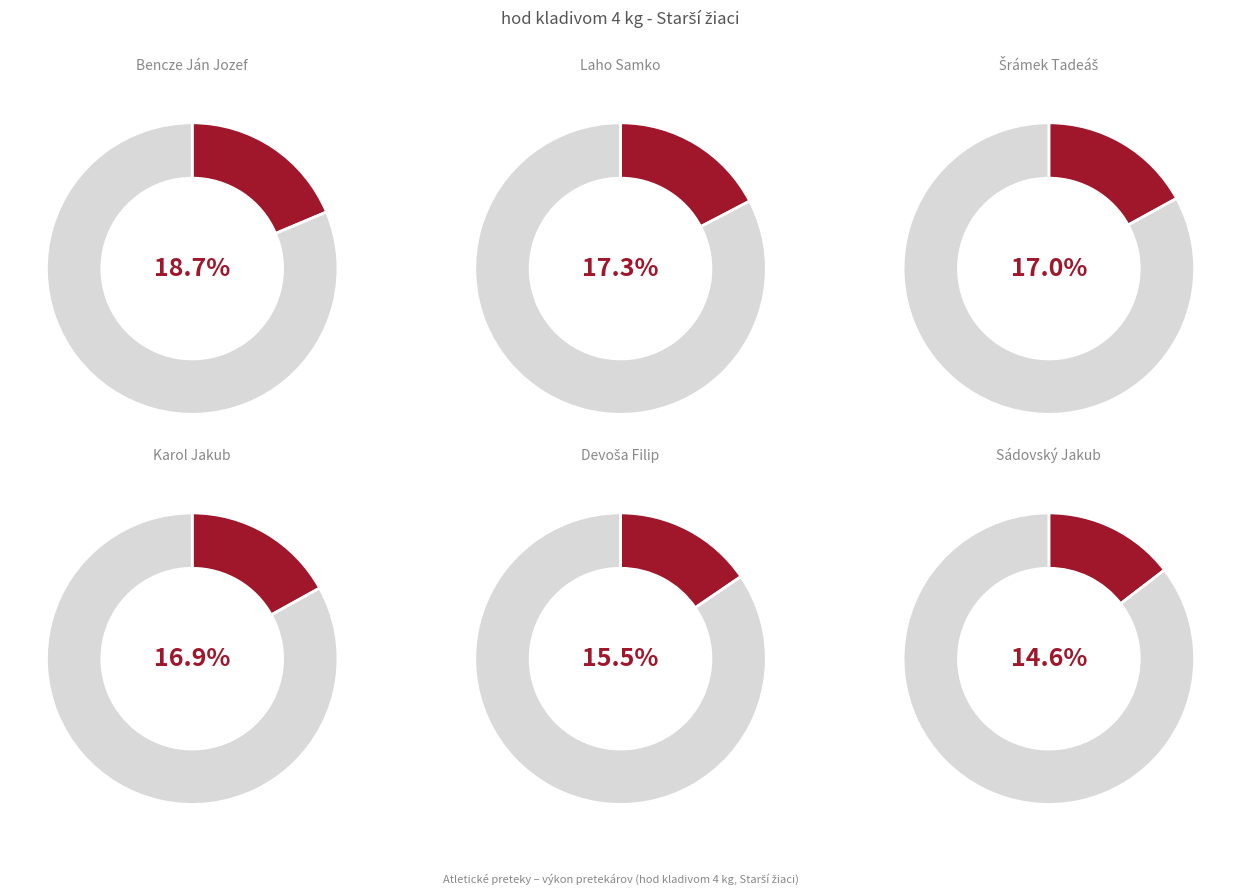

Is the sum of Bencze Ján Jozef and Laho Samko greater than half?

No